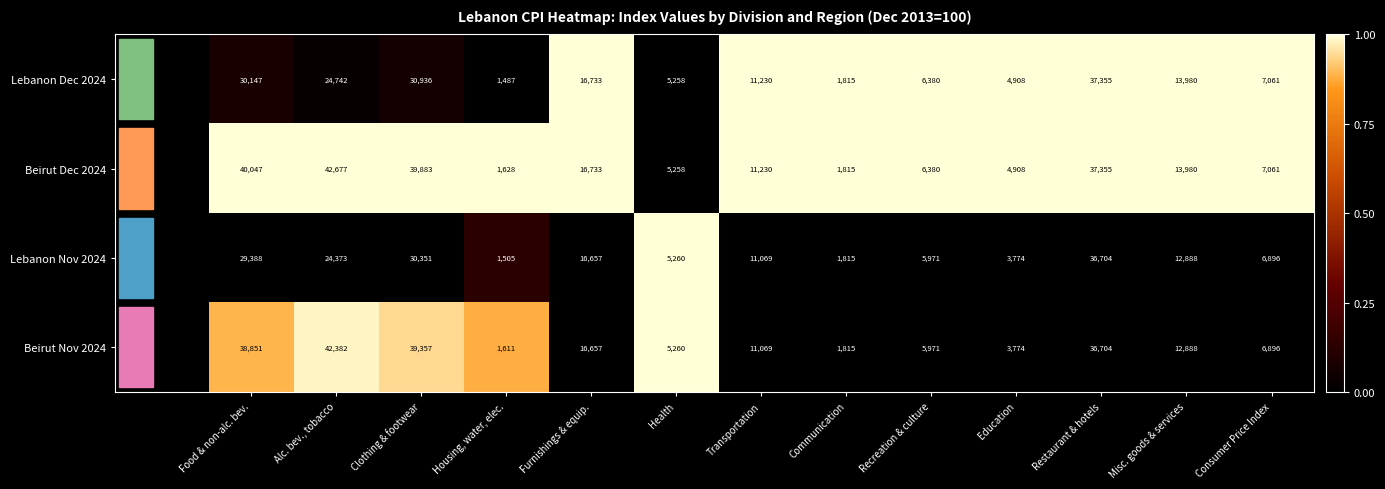

How many series are shown in this chart?

4